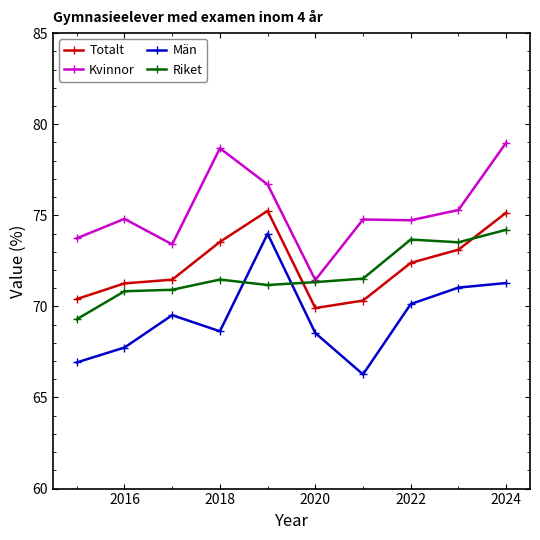

What is the greatest value displayed?

79.0